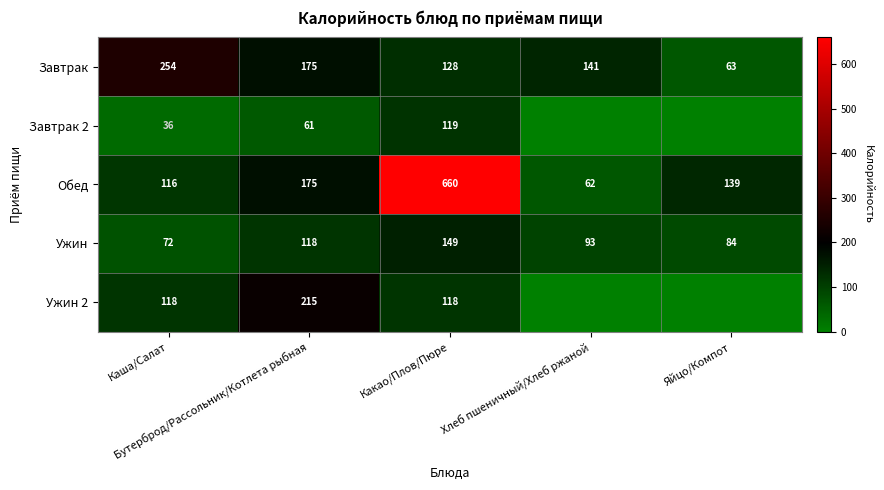

At which category is the sum across all series the highest?

Какао/Плов/Пюре